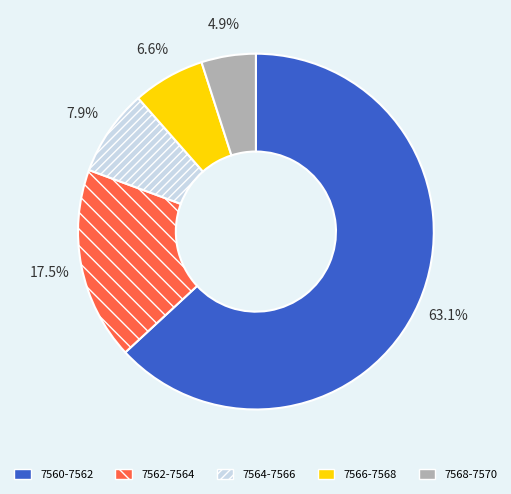

To the nearest percent, what is the average slice percentage?

20%